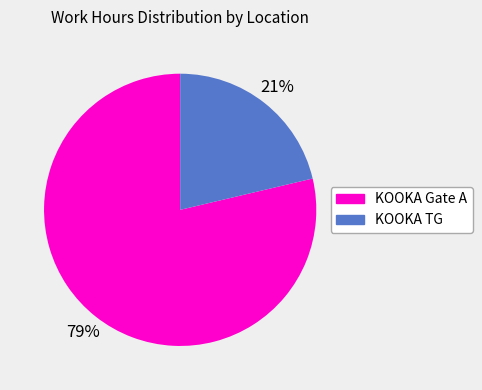

To the nearest percent, what is the average slice percentage?

50%